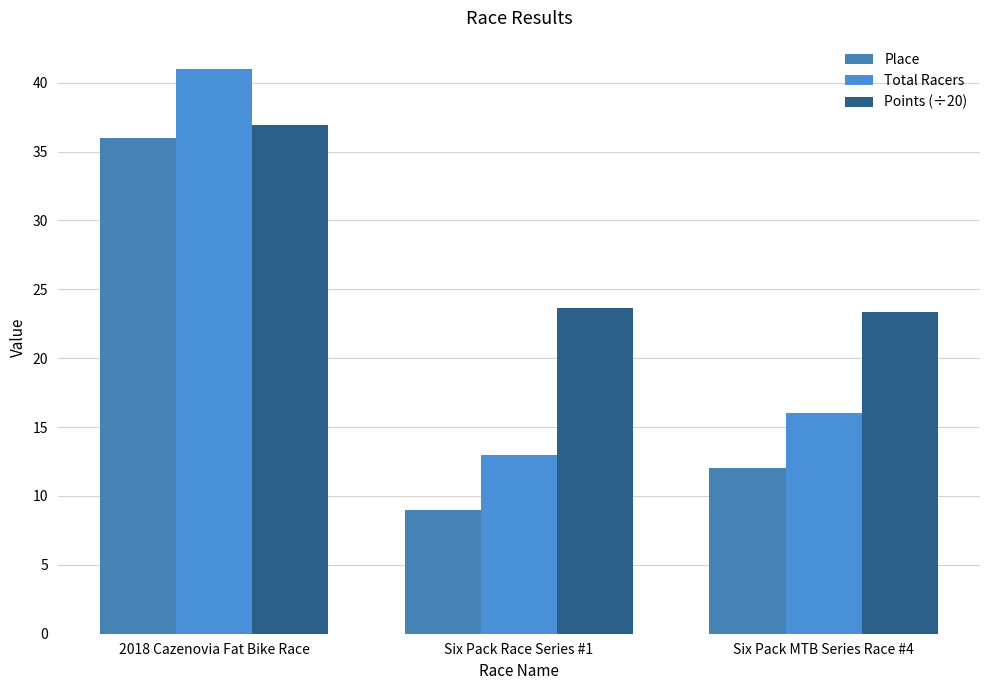

Does the chart contain any negative values?

No